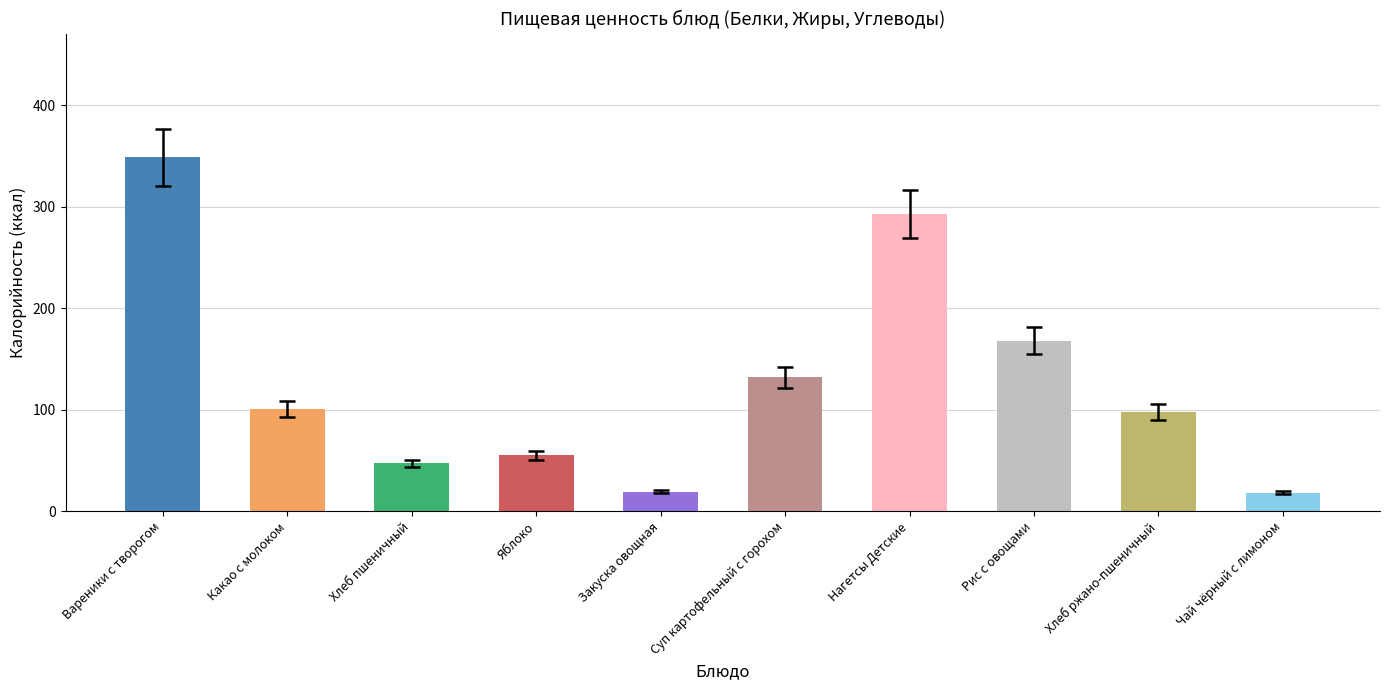

Count the number of categories in the chart.

10